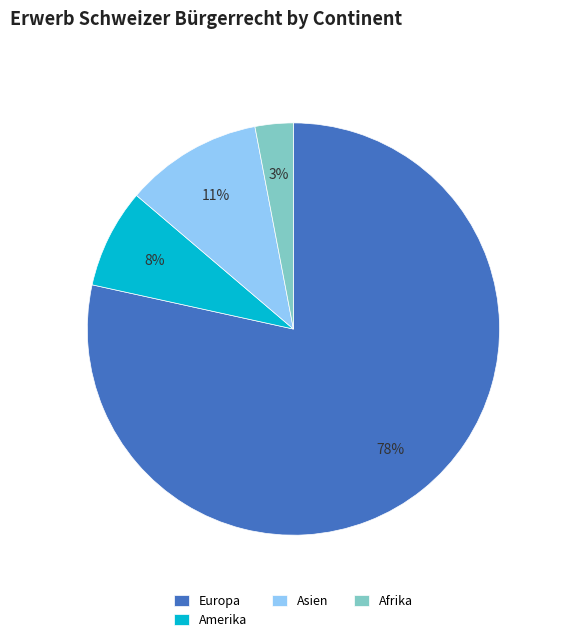

Is the sum of Europa and Afrika greater than half?

Yes